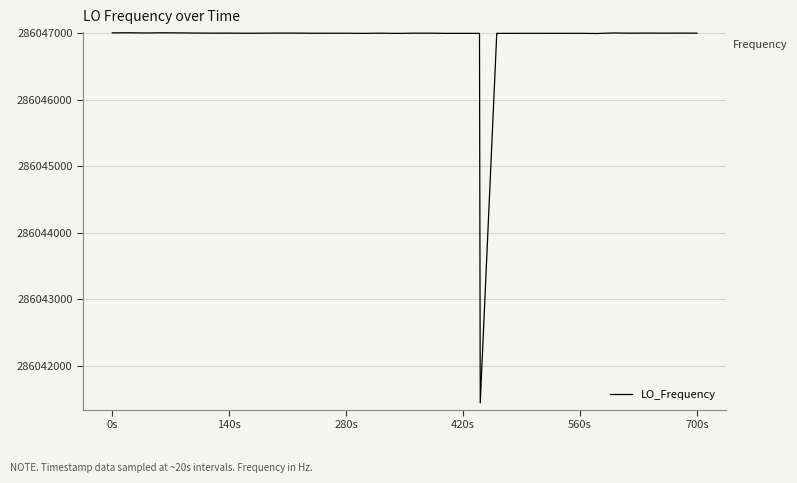

What is the smallest value displayed?

286041440.2